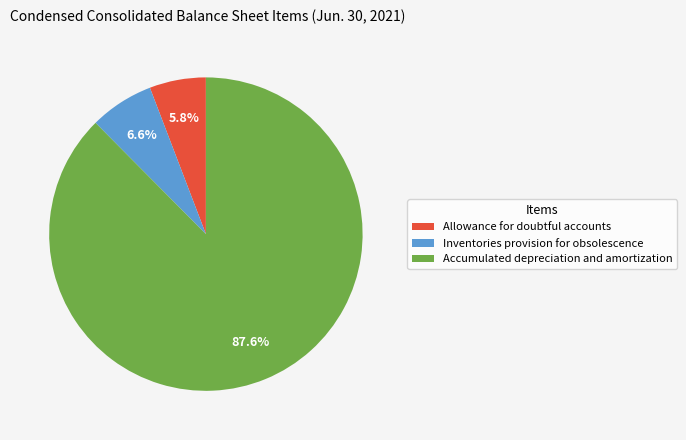

Which slice is the smallest?

Allowance for doubtful accounts